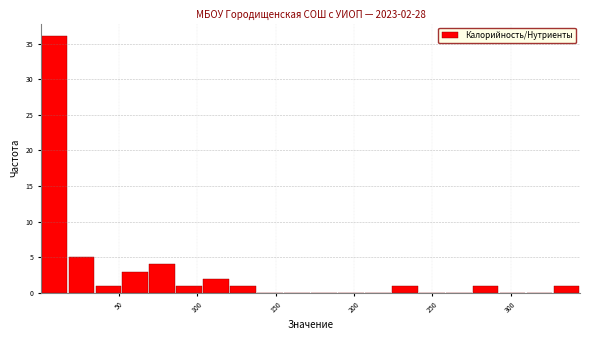

Read against the x-axis, roughly where is the centre of the tallest bar?

10